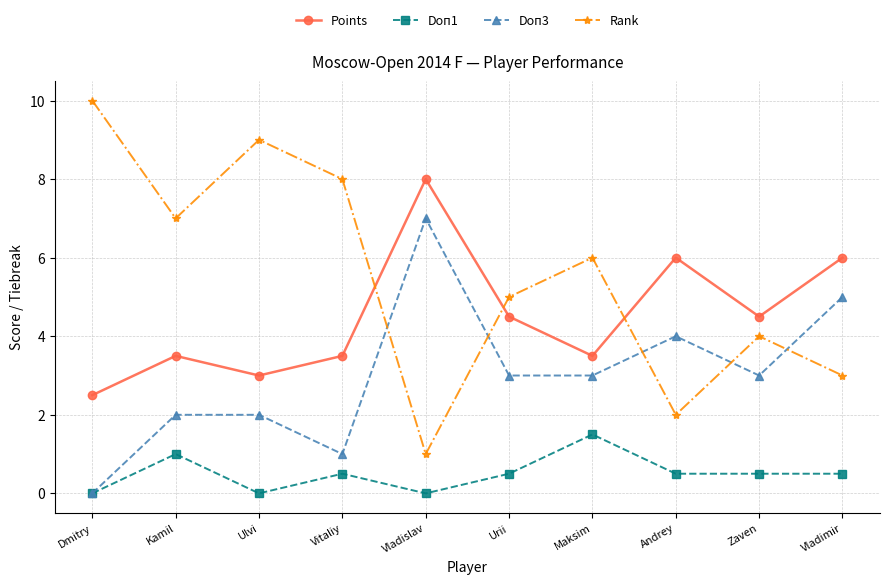

At Kamil, list the series in order from largest to smallest.

Rank, Points, Doп3, Doп1